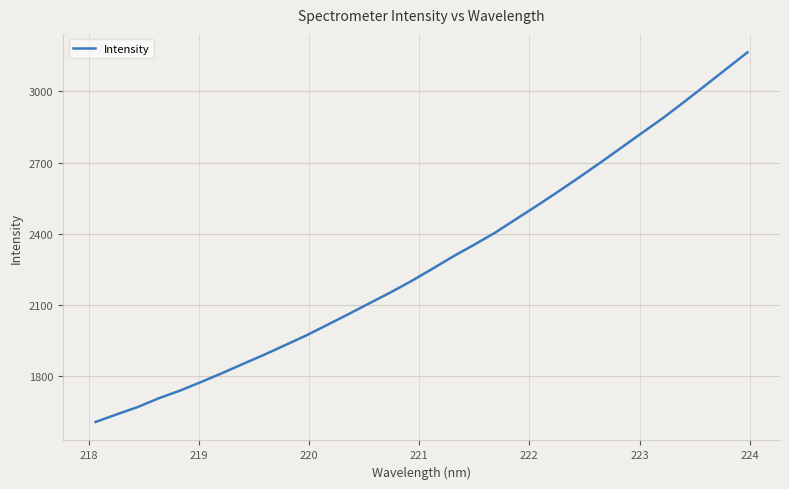

What is the sum of all values?

73074.1